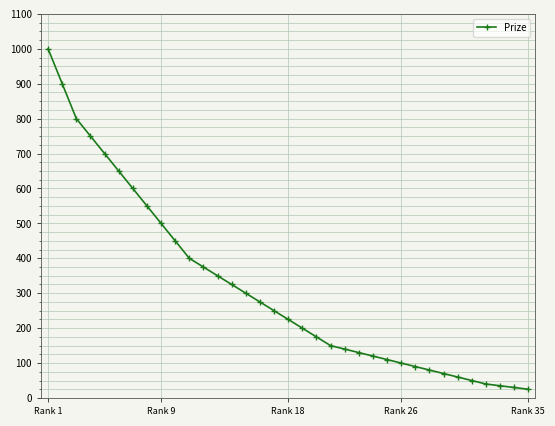

What is the value of the 10th point from the left?

450